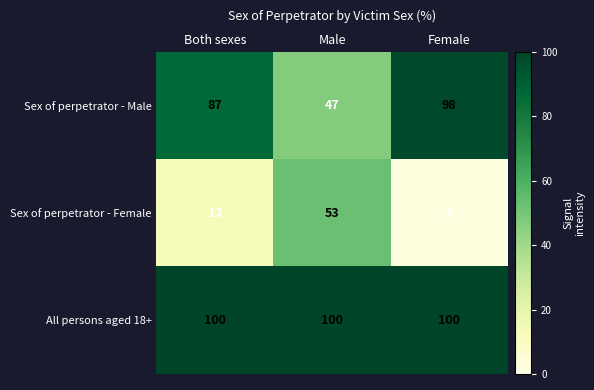

What is the maximum value for All persons aged 18+?

100